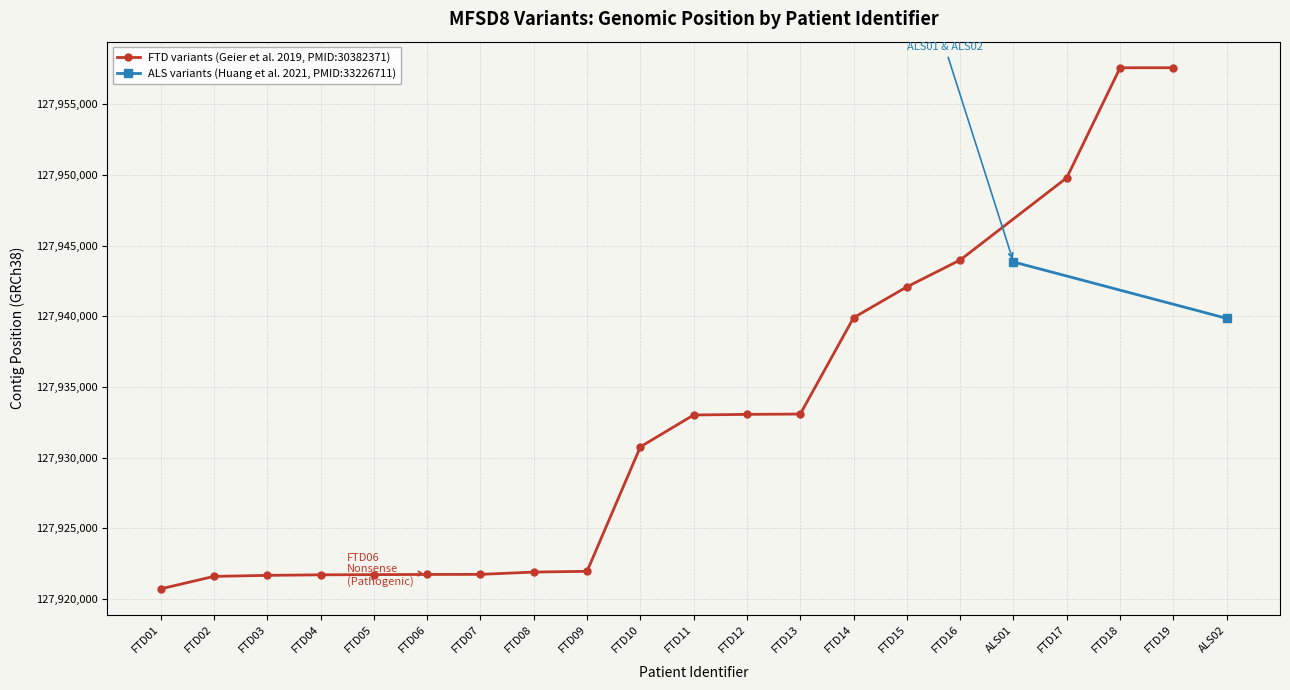

How many data points in FTD variants (Geier et al. 2019, PMID:30382371) are less than 127930764?

9